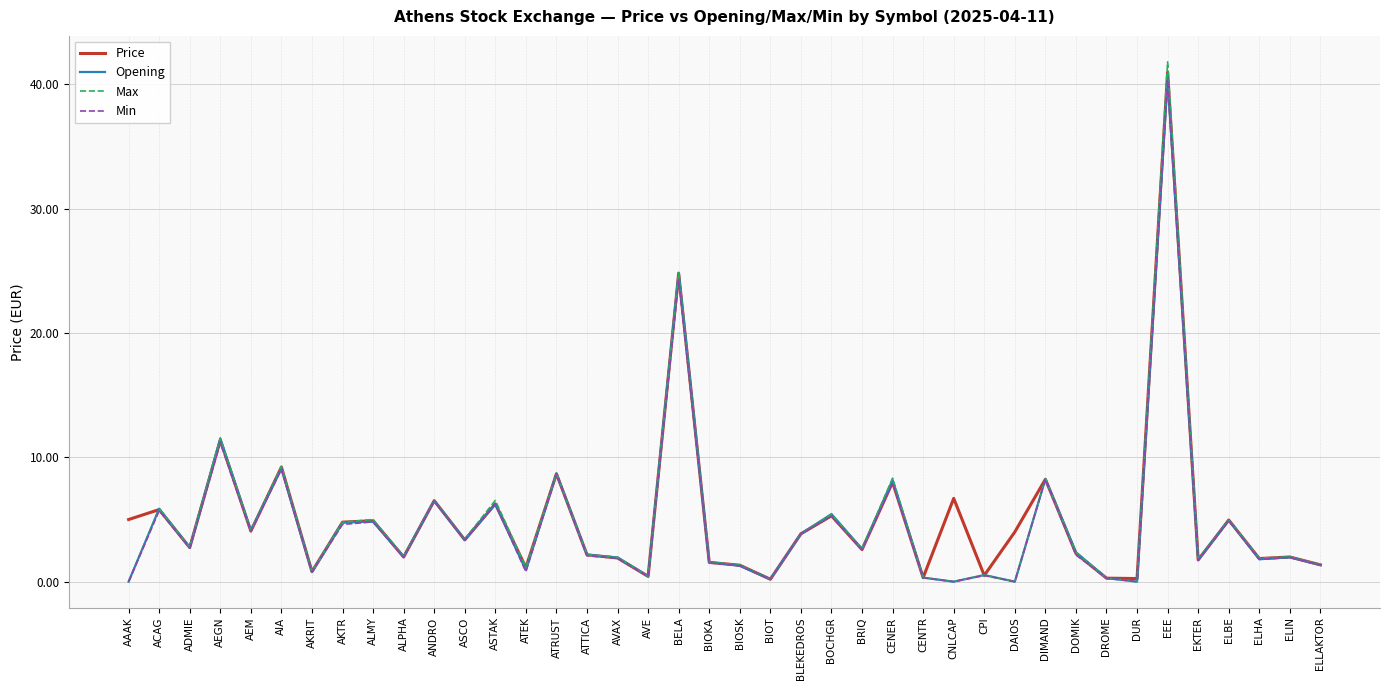

At which category is the sum across all series the highest?

EEE